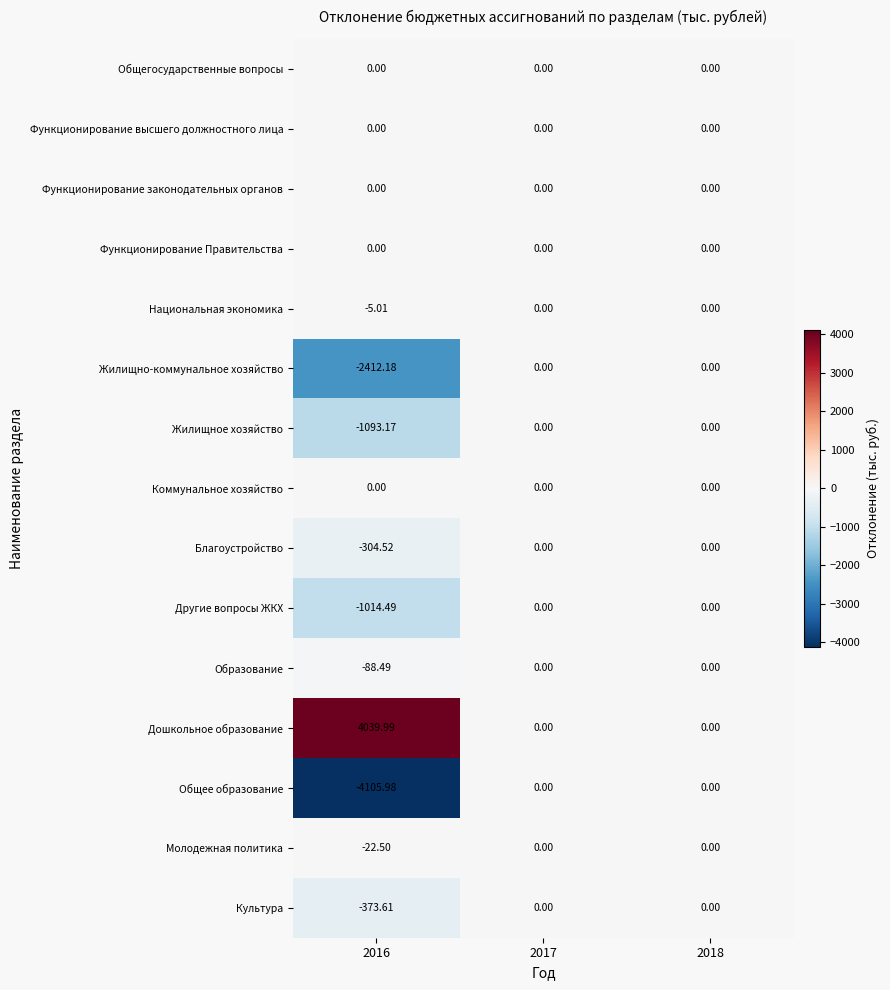

How many data points does each series have?

3